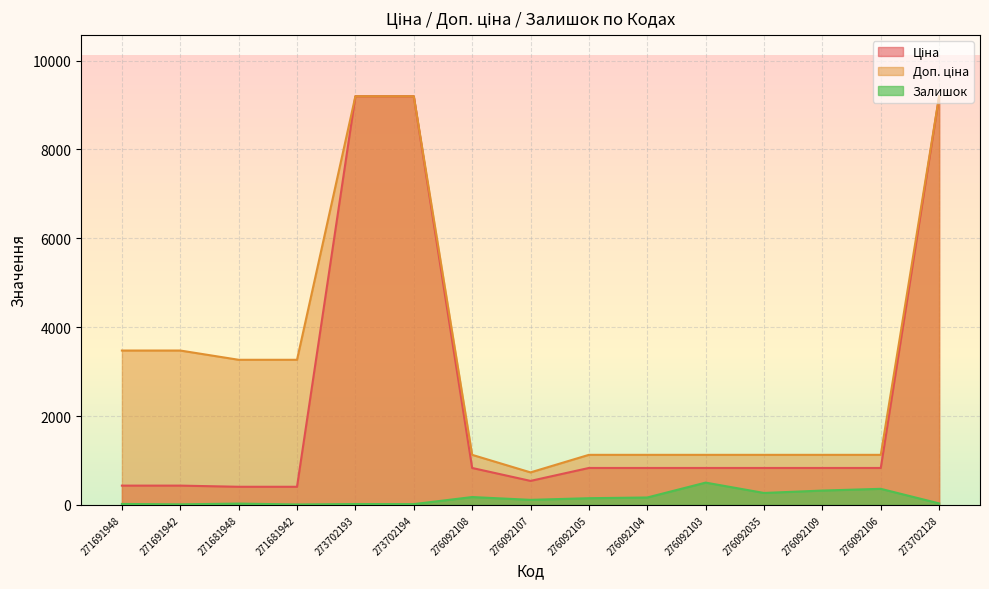

The value of Доп. ціна at 276092035 is 1538.2. True or false?

False